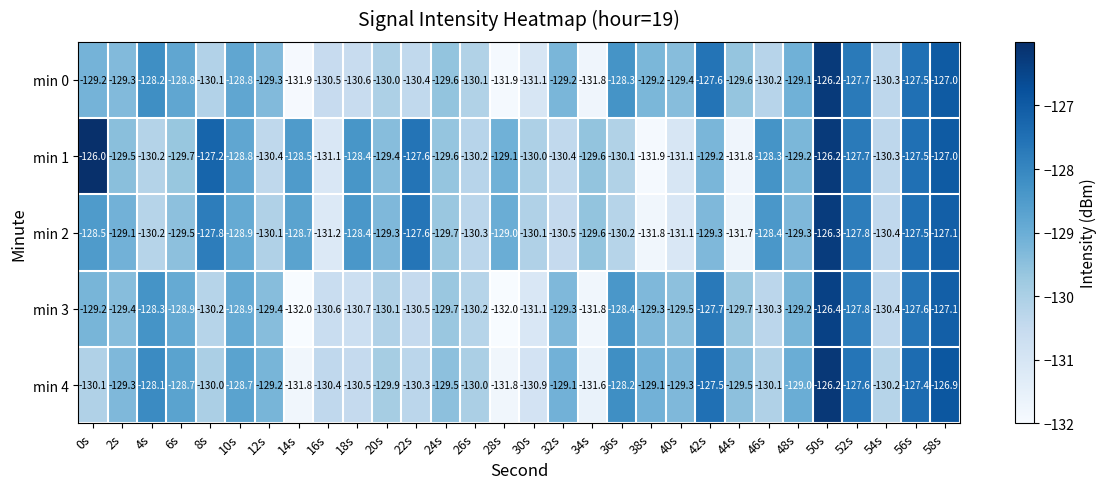

At which category is the sum across all series the highest?

50s